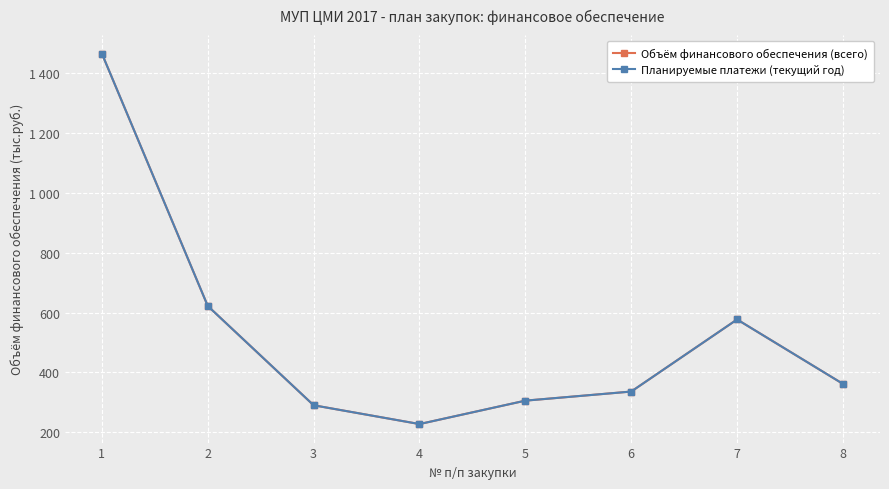

At how many categories does at least one series exceed 1357?

1